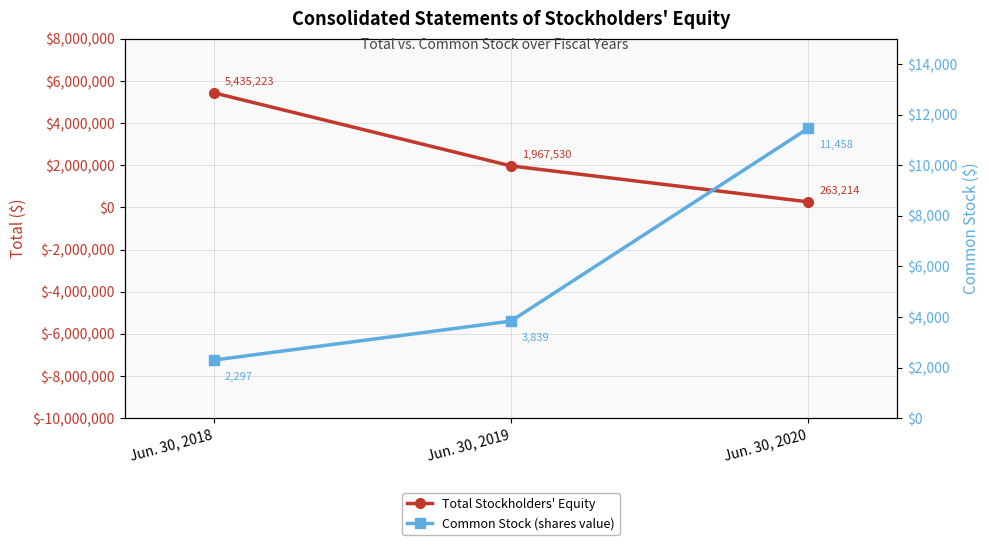

The value of Common Stock (shares value) at Jun. 30, 2019 is 1889. True or false?

False